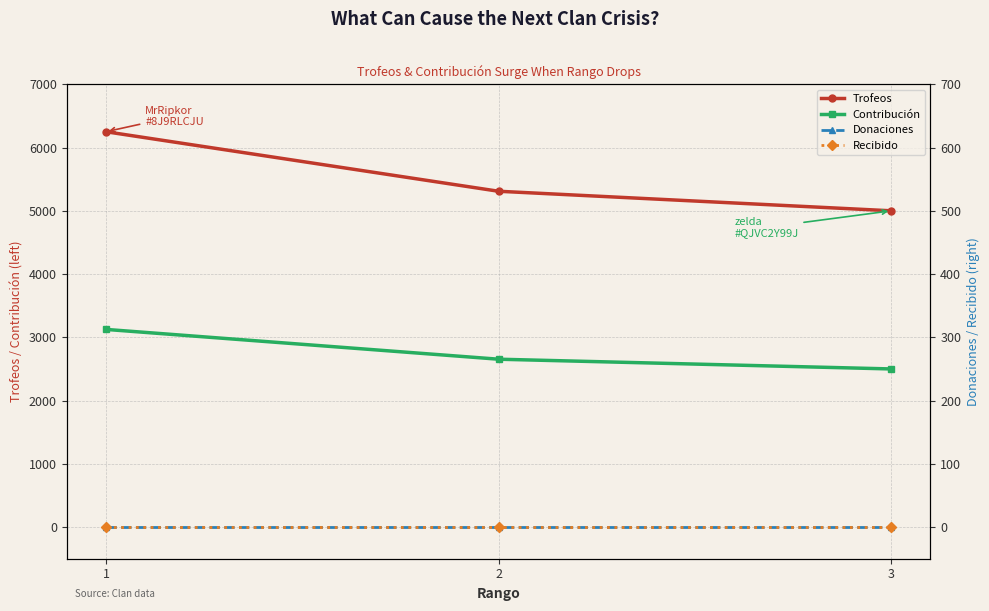

What is the difference between the maximum and second lowest values in the Trofeos series?

941